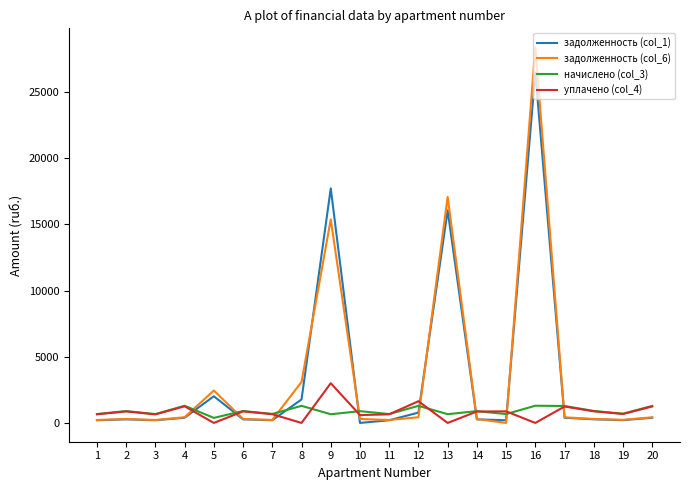

What is the maximum value shown in the chart?

28385.4